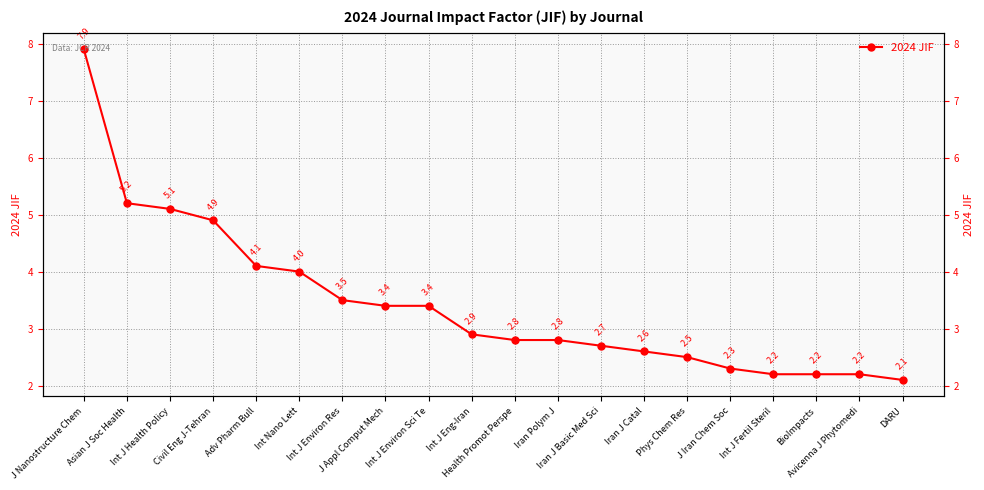

What is the sum of the values at Avicenna J Phytomedi and Int J Eng-Iran?

5.1